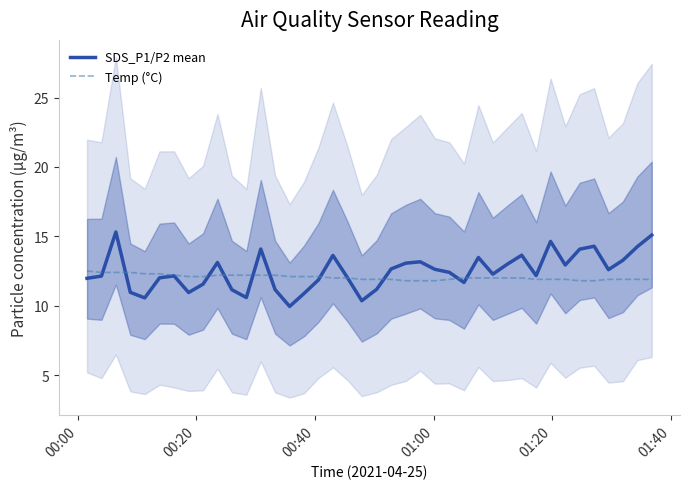

What is the maximum value for Temp (°C)?

12.5